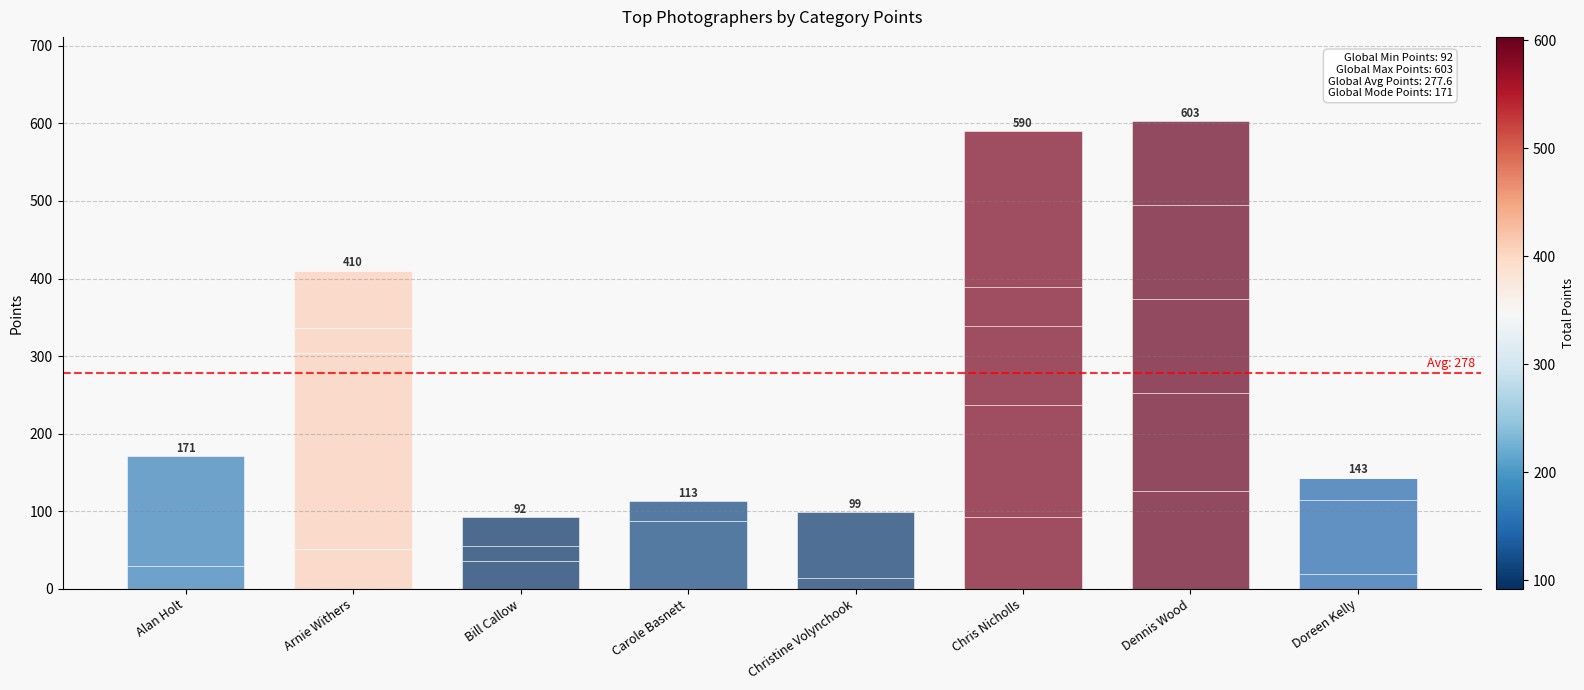

Count the number of data series in this chart.

5